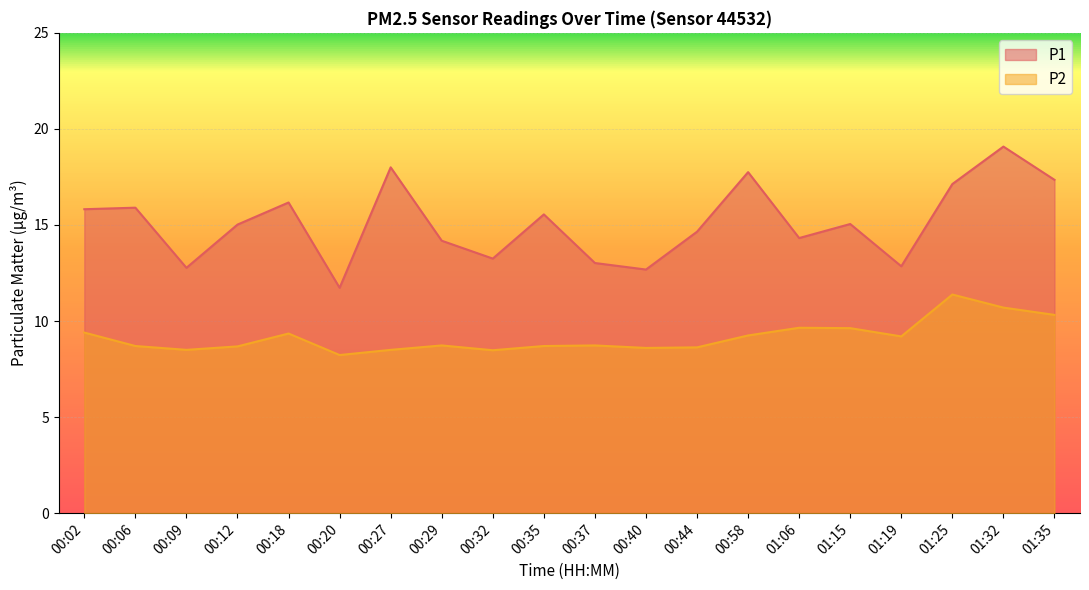

How many interior local peaks does the P2 series have?

5